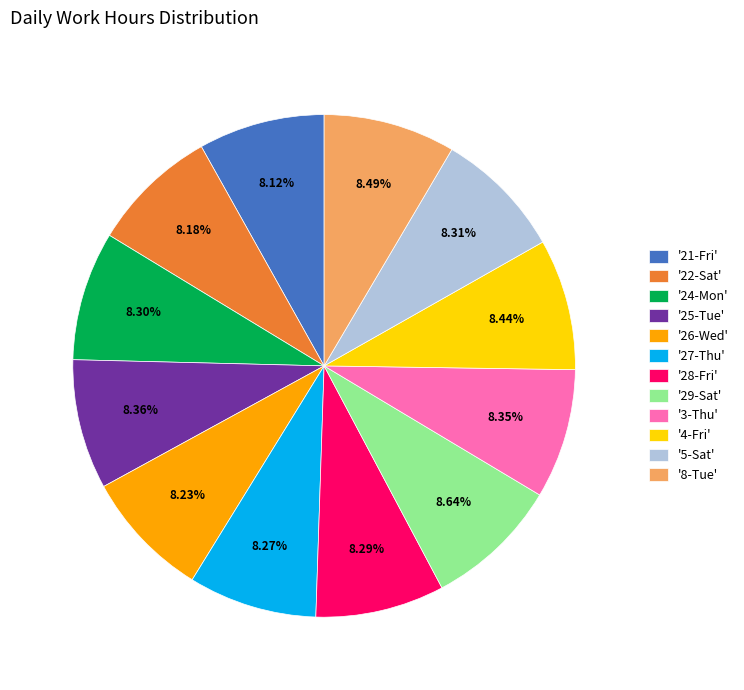

Is the sum of '28-Fri' and '8-Tue' greater than half?

No